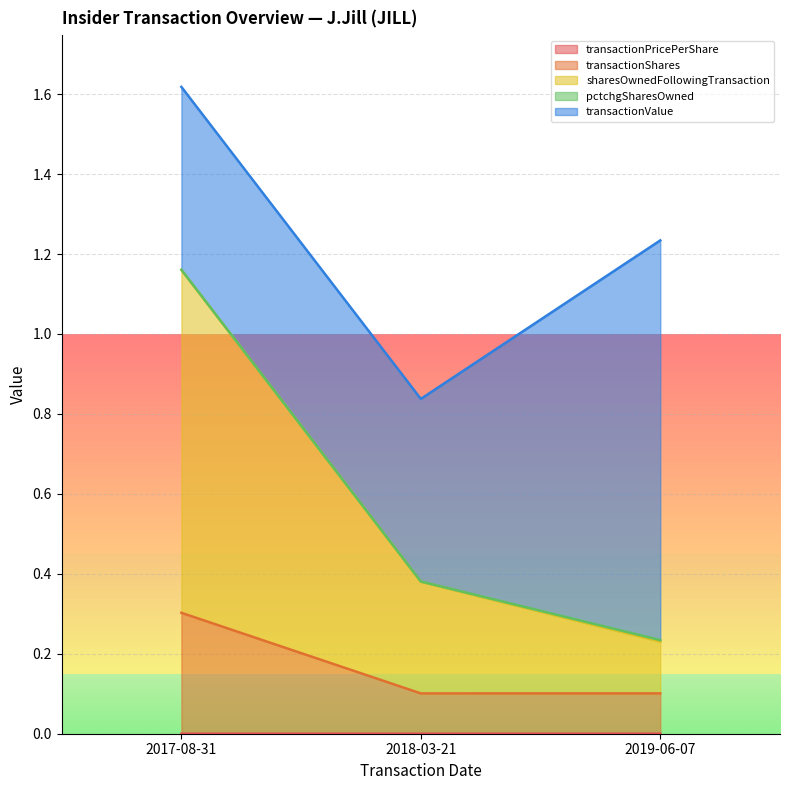

Between 2017-08-31 and 2019-06-07, which series saw the biggest shift?

sharesOwnedFollowingTransaction